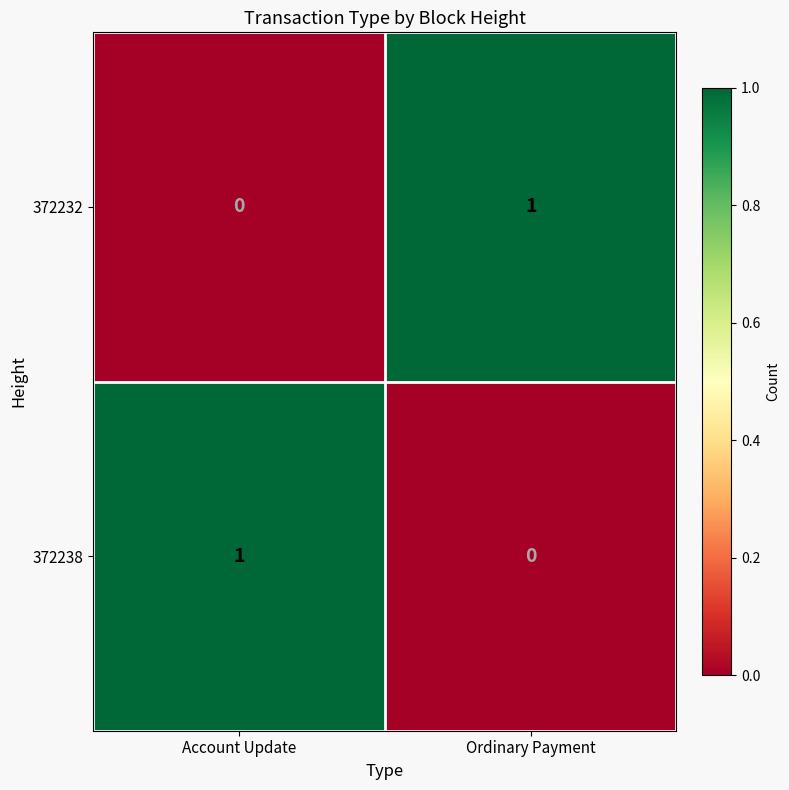

The value of 372238 at Account Update is 1. True or false?

True